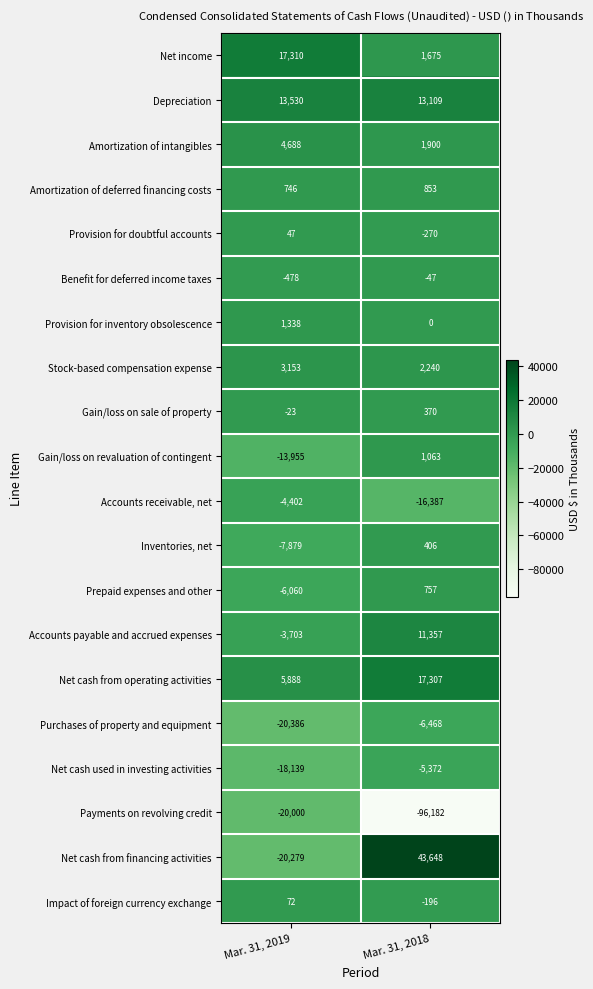

The value of Depreciation at Mar. 31, 2018 is 5725. True or false?

False